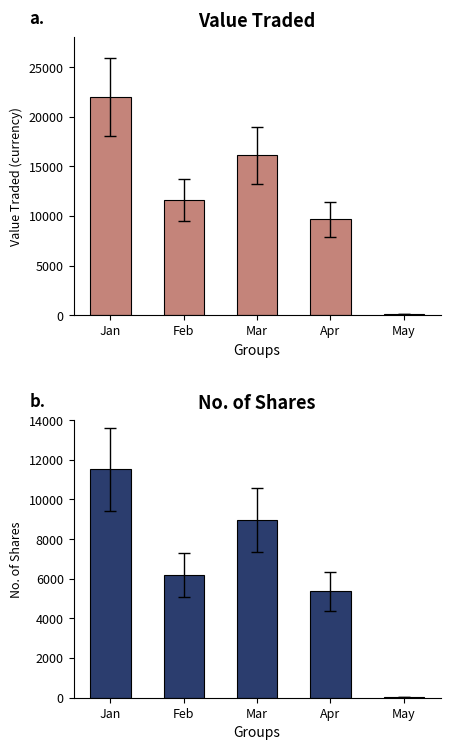

Which series has the largest total across all categories?

Value Traded